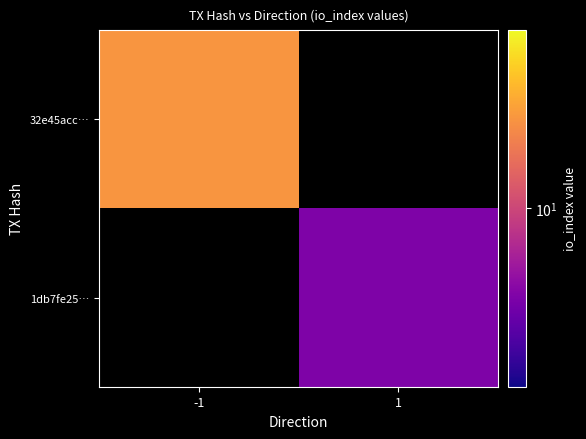

Rank the series by their maximum value, from lowest to highest.

32e45acc…, 1db7fe25…